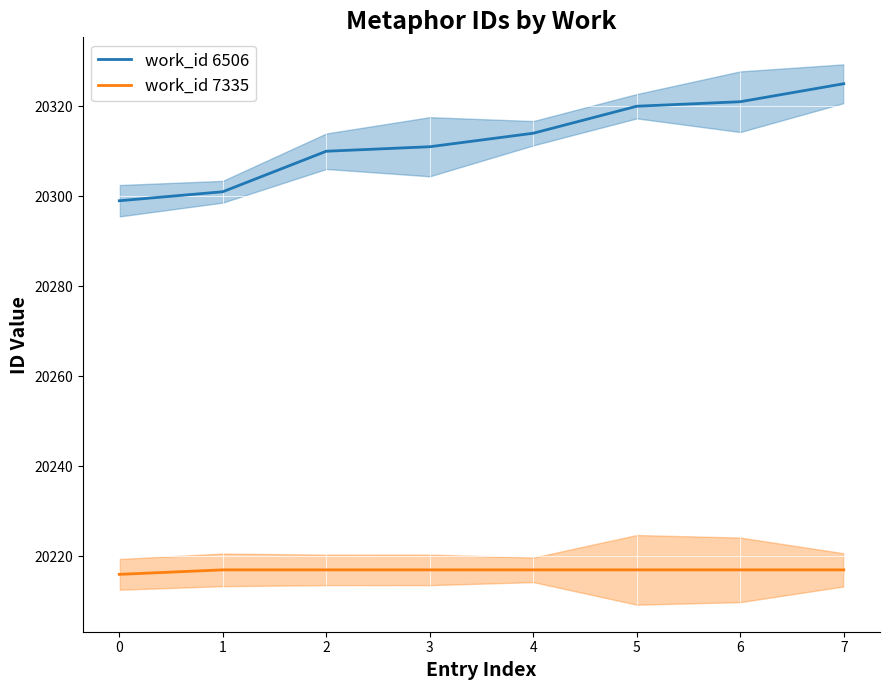

True or false: work_id 7335 and work_id 6506 intersect in this chart.

False